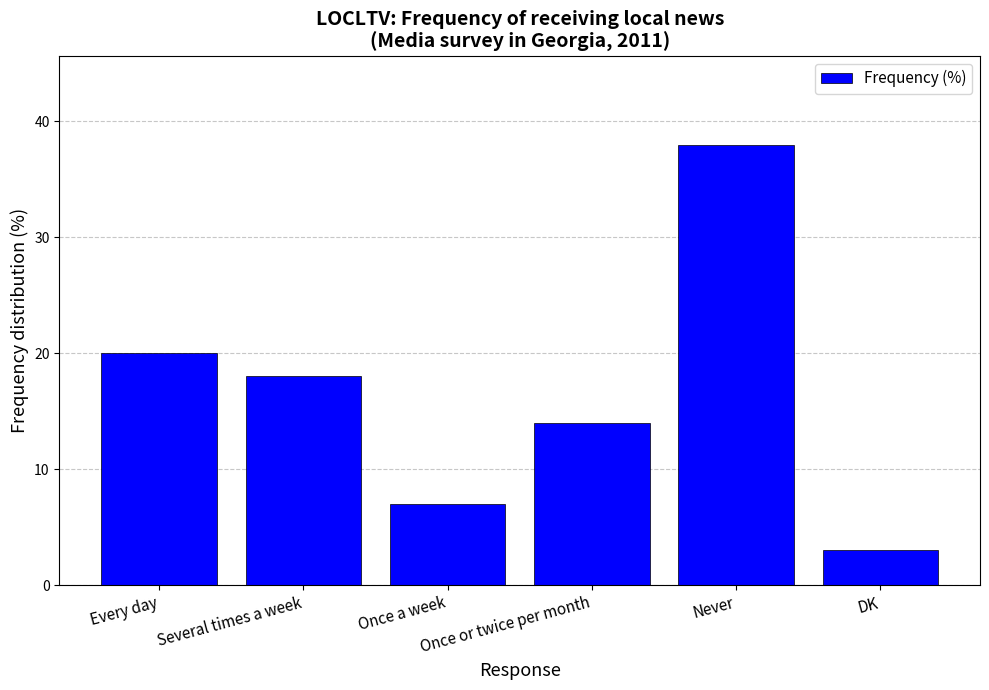

Does the chart contain stacked bars?

No